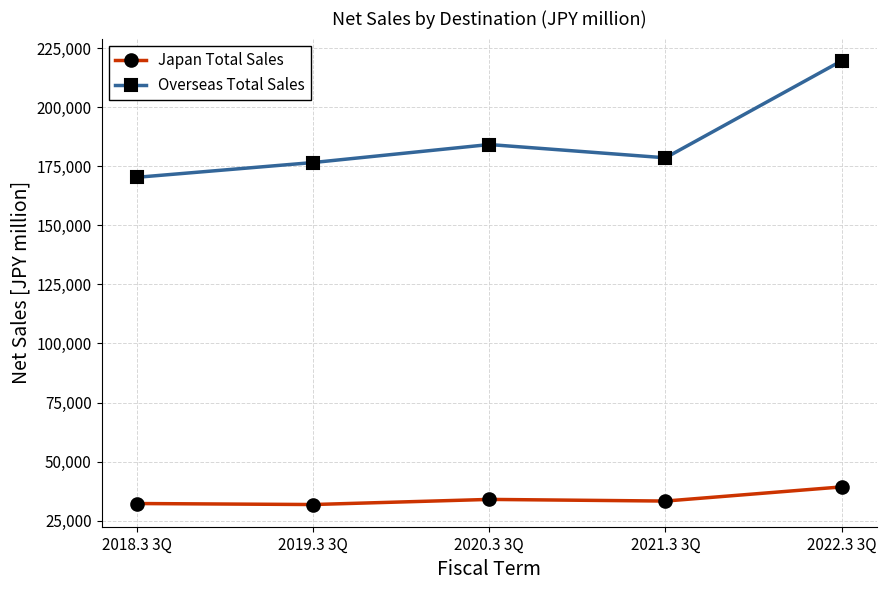

How many data points does each series have?

5